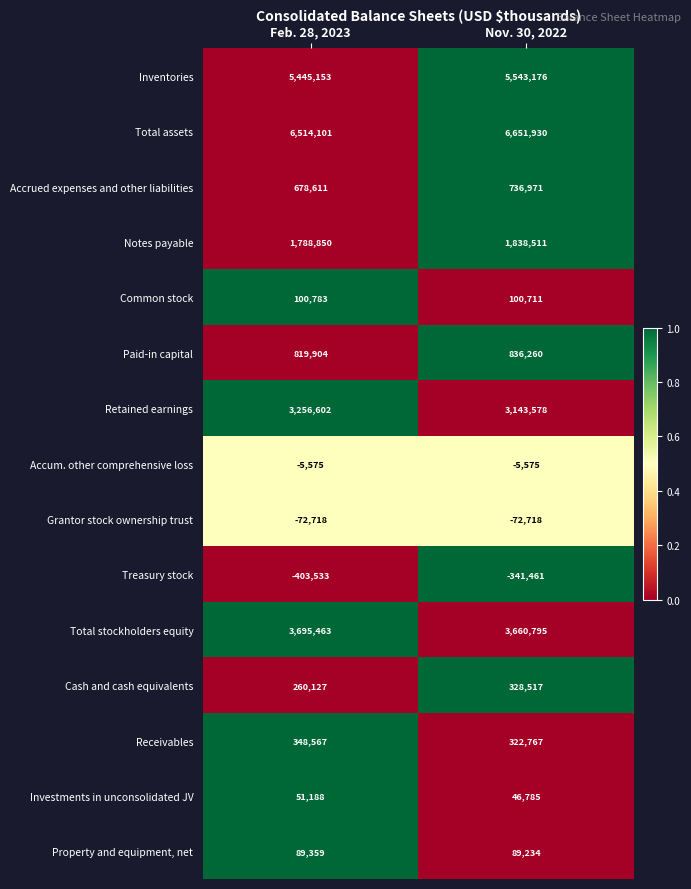

Between Feb. 28, 2023 and Nov. 30, 2022, which series saw the biggest shift?

Total assets